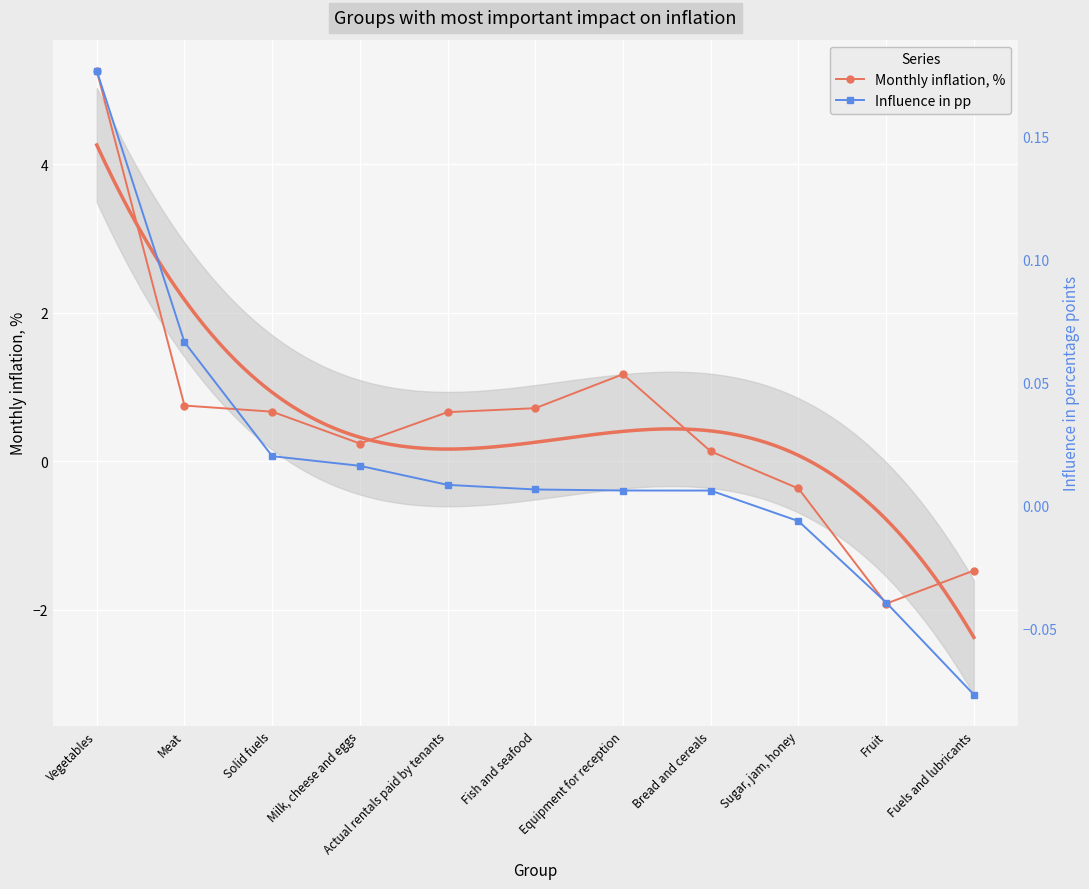

What is the label of the 8th point from the left?

Bread and cereals